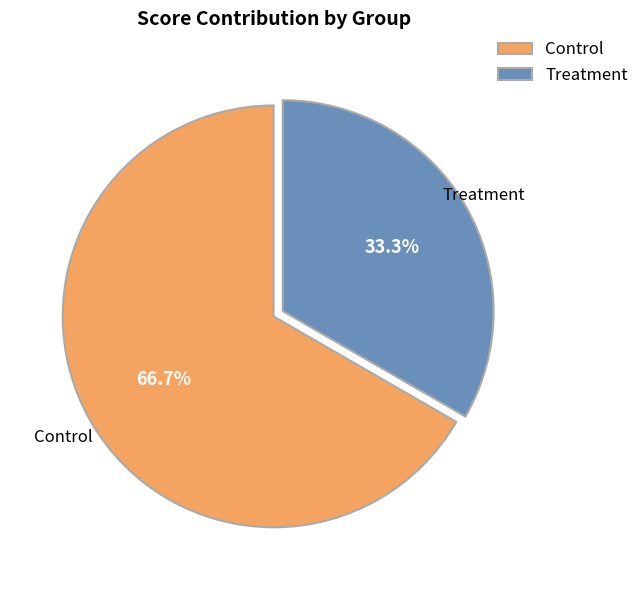

How many segments does this pie chart have?

2